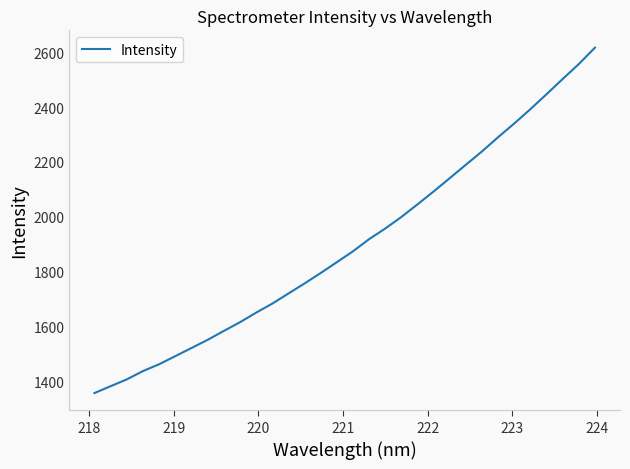

What is the greatest value displayed?

2616.7